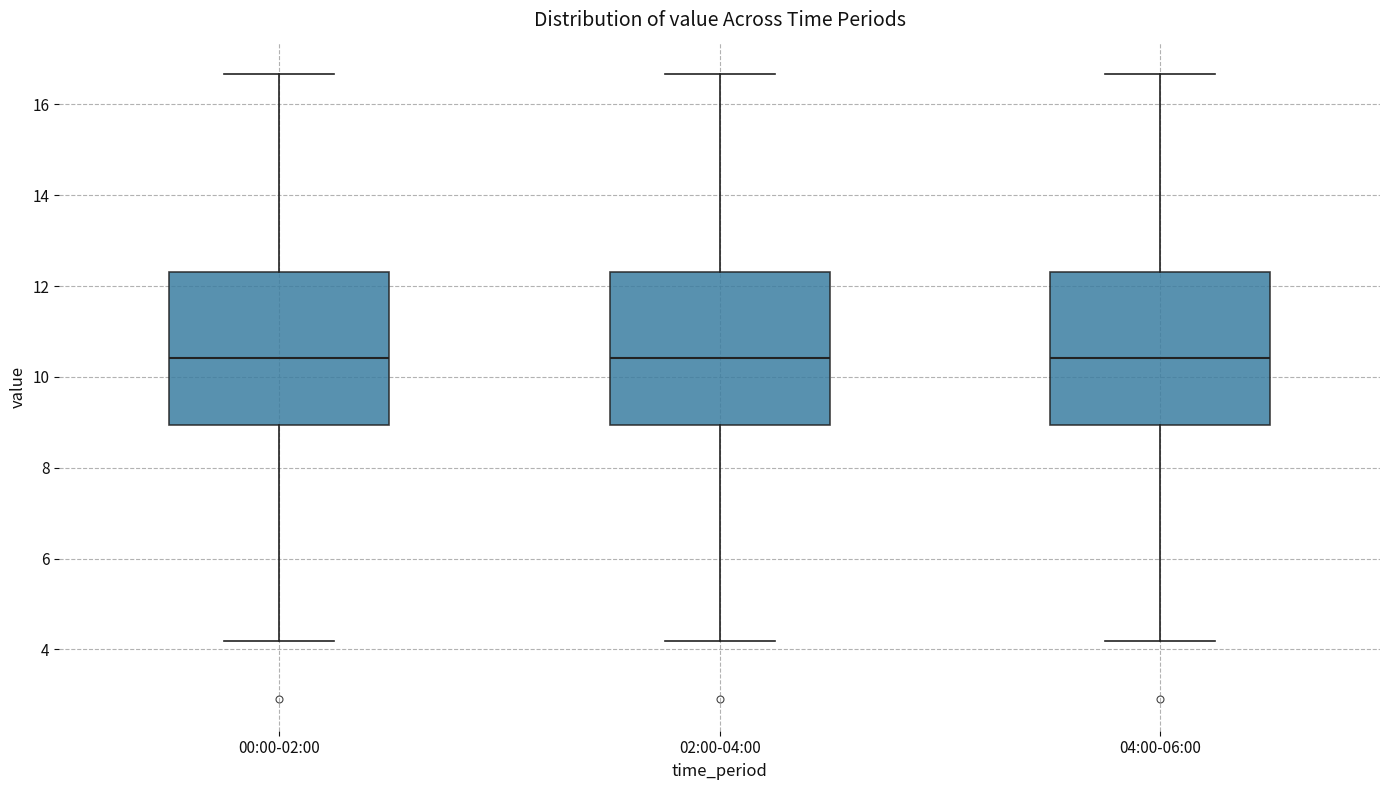

Reading left to right, transcribe this box plot: for each box, give where its median line is, the range the box spans, and where its two whiskers end, as read against the y-axis. The values are not printed on the chart, so give them approximately, as read against the axis.

00:00-02:00: median 10.4, box 9.0 to 12.4, whiskers 4.2 to 16.6
02:00-04:00: median 10.4, box 9.0 to 12.4, whiskers 4.2 to 16.6
04:00-06:00: median 10.4, box 9.0 to 12.4, whiskers 4.2 to 16.6